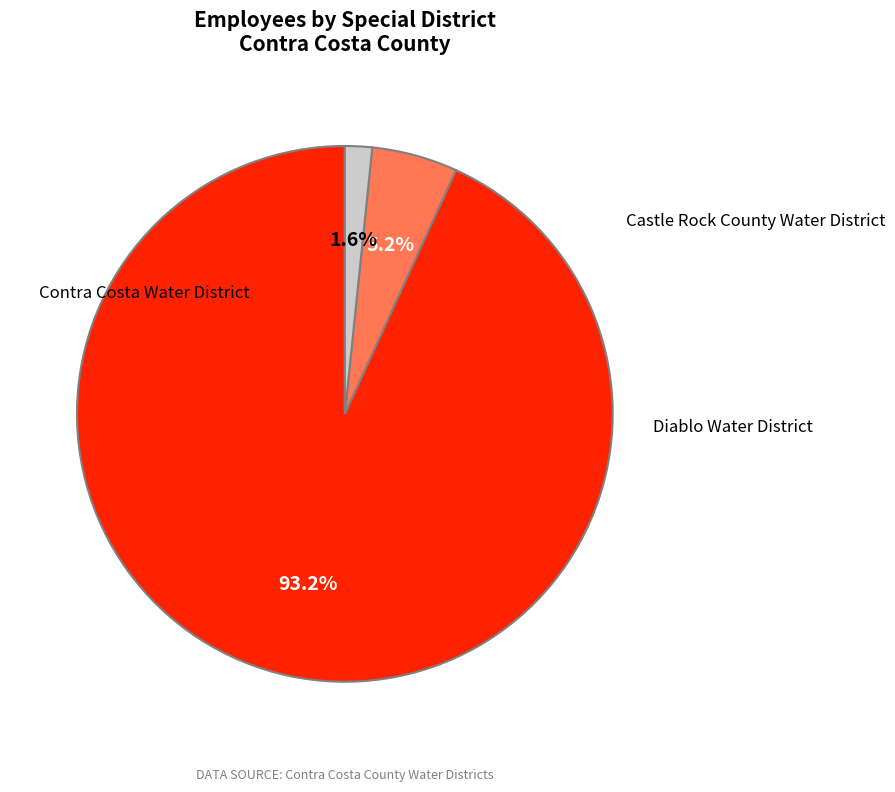

To the nearest percent, what is the difference between the largest and smallest slice percentages?

92%